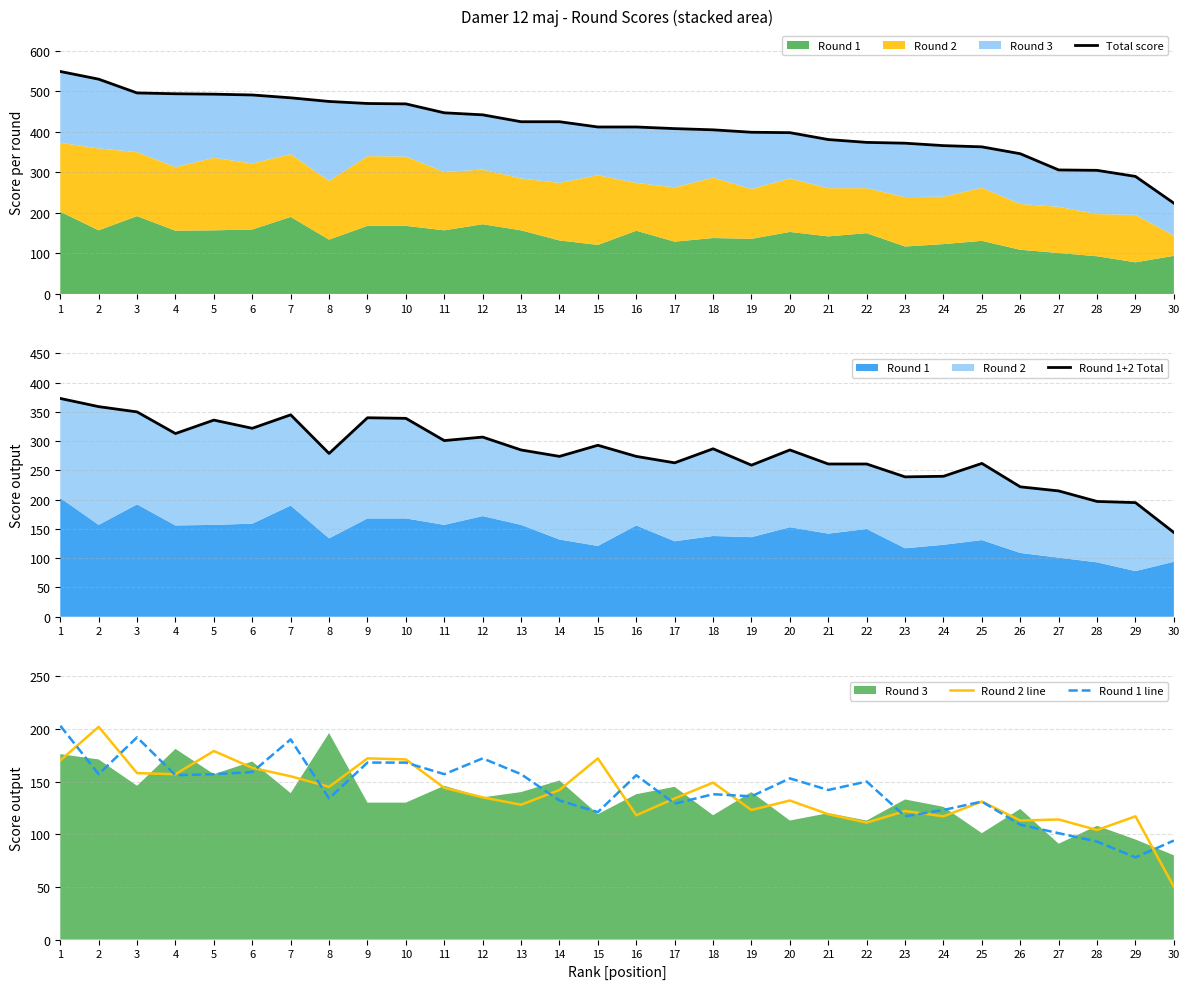

At which category does Round 2 line reach its first local valley?

4